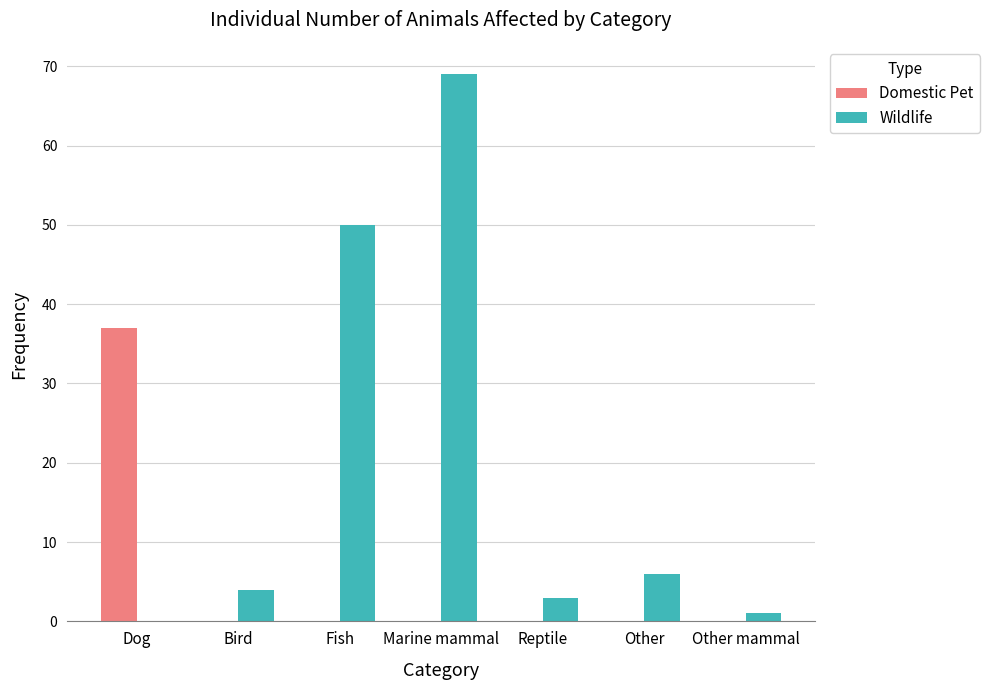

Which series changed the most between Fish and Marine mammal?

Wildlife